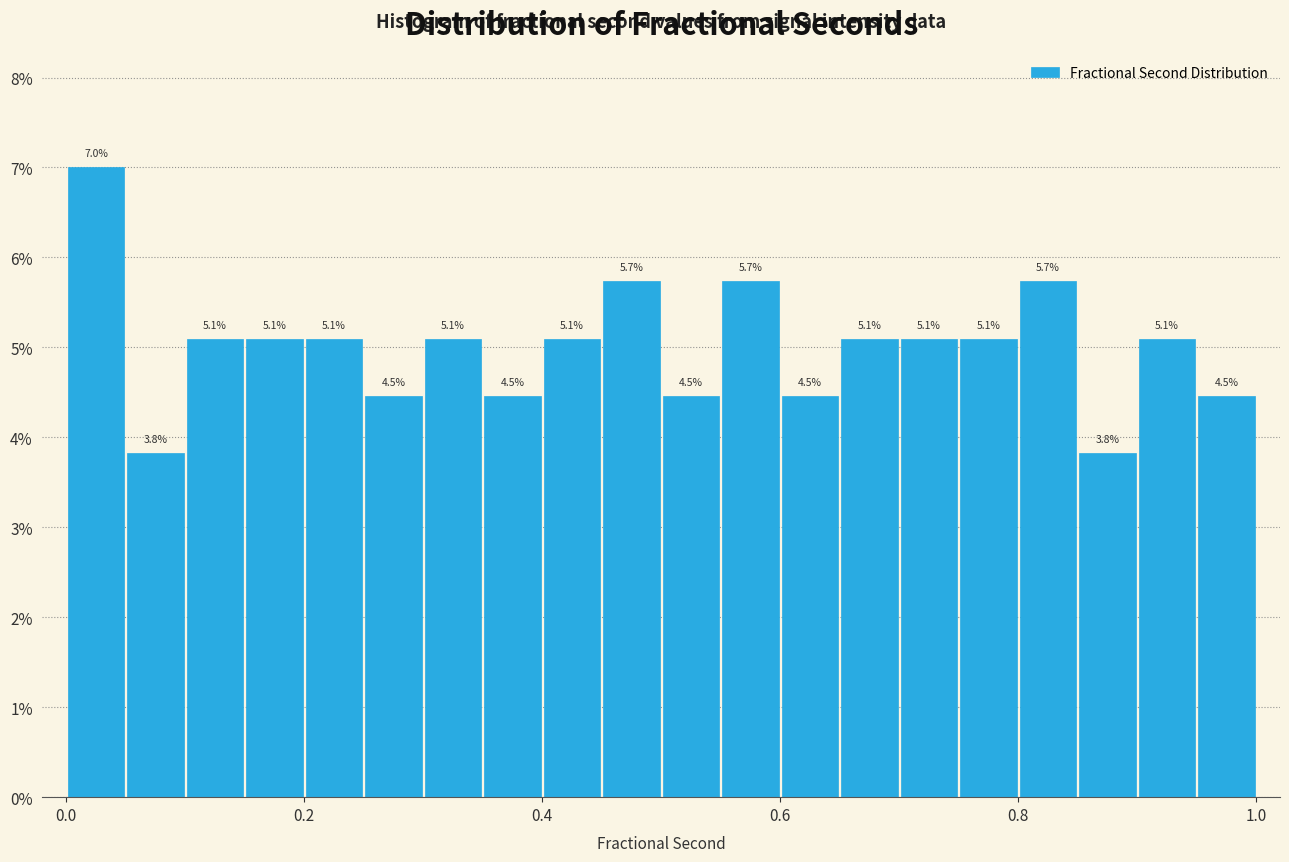

Around what value on the x-axis is the tallest bar? Give the approximate position of its centre, as read against the axis.

0.02